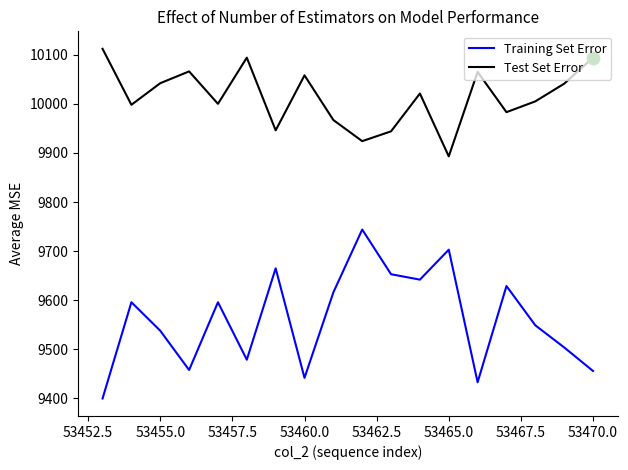

What is the greatest value displayed?

10112